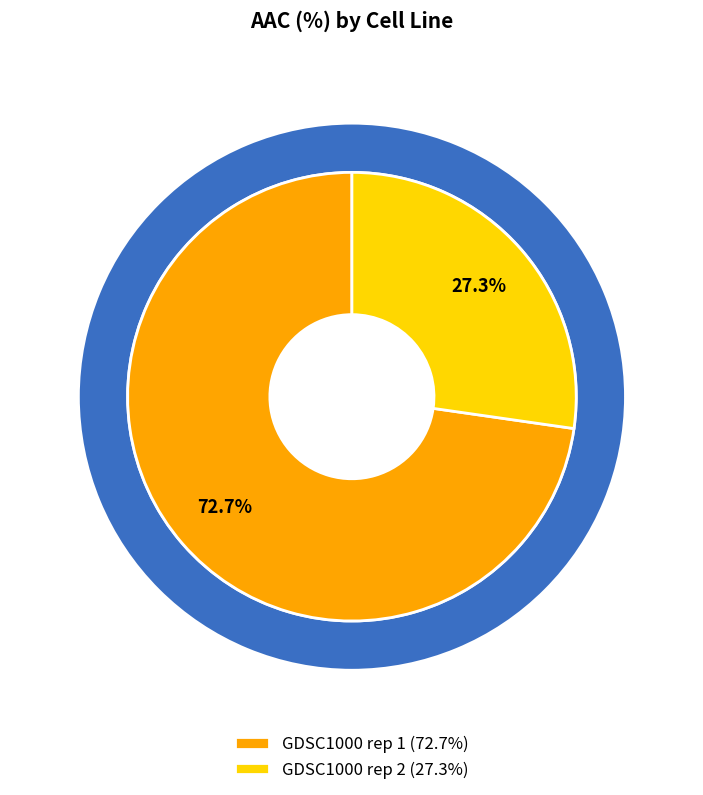

Is there any slice that represents more than half of the pie?

Yes